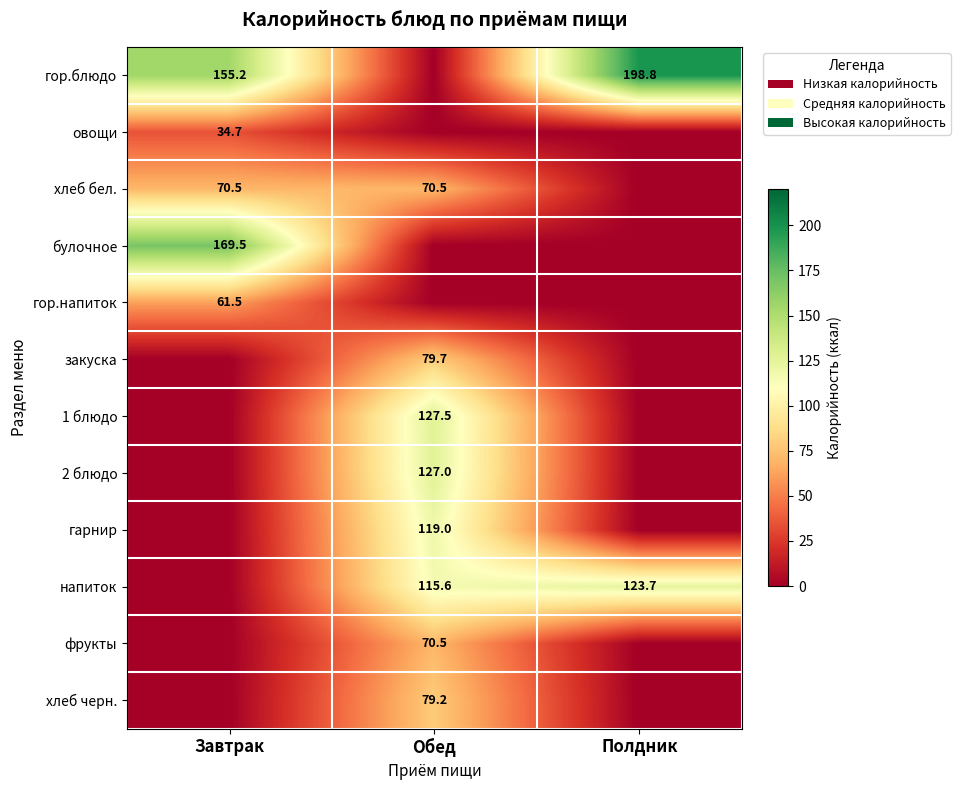

Which category has the lowest value across all series?

Обед